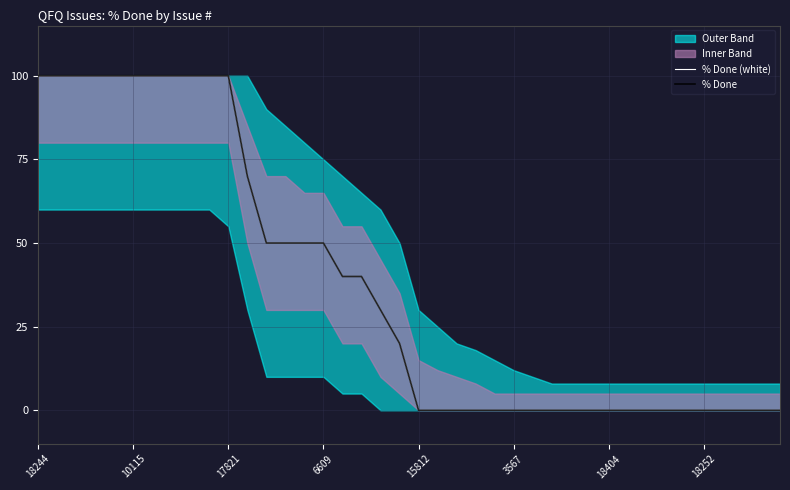

At which category is the sum across all series the highest?

18244